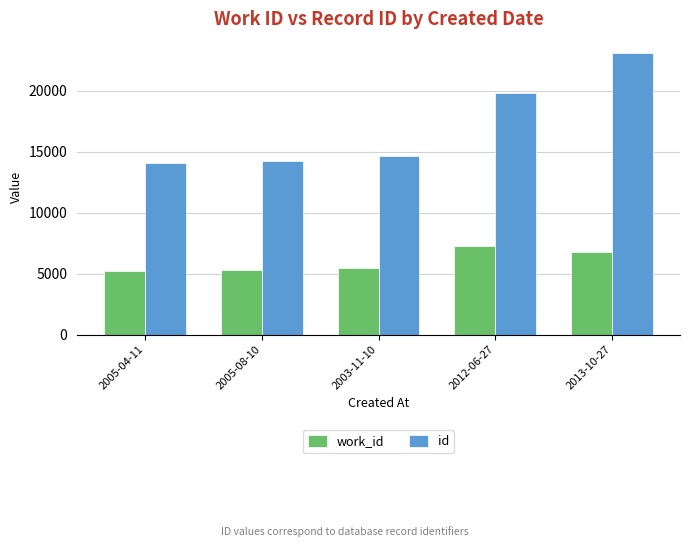

What is the maximum value shown in the chart?

23084